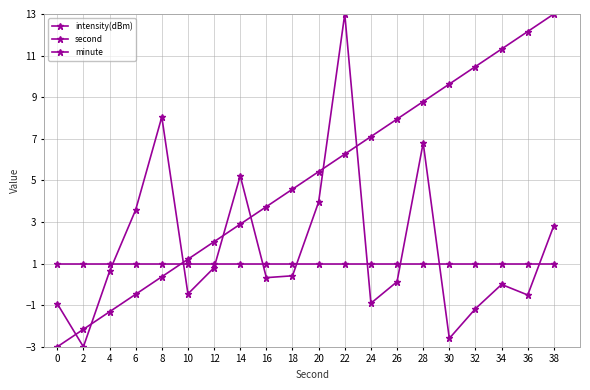

The minute series shows 0.6 at 24. True or false?

False